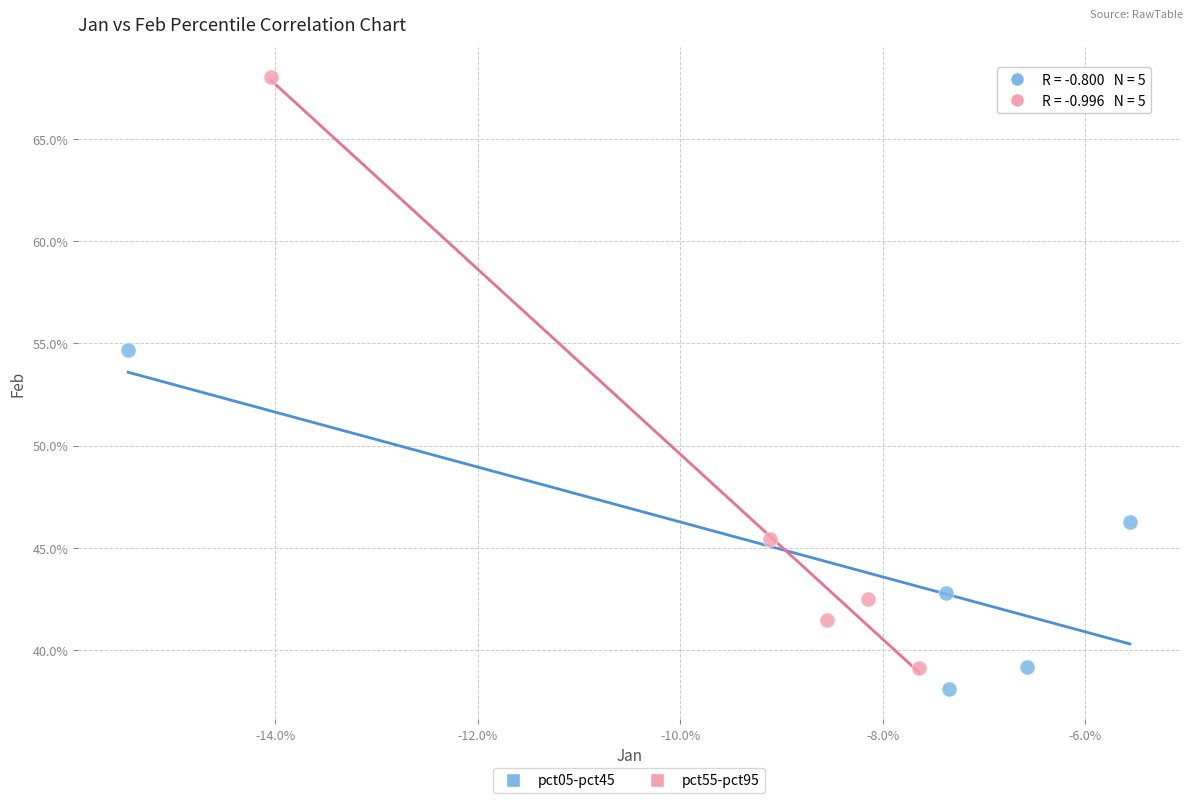

What are all the series names shown in the legend?

pct05-pct45, pct55-pct95